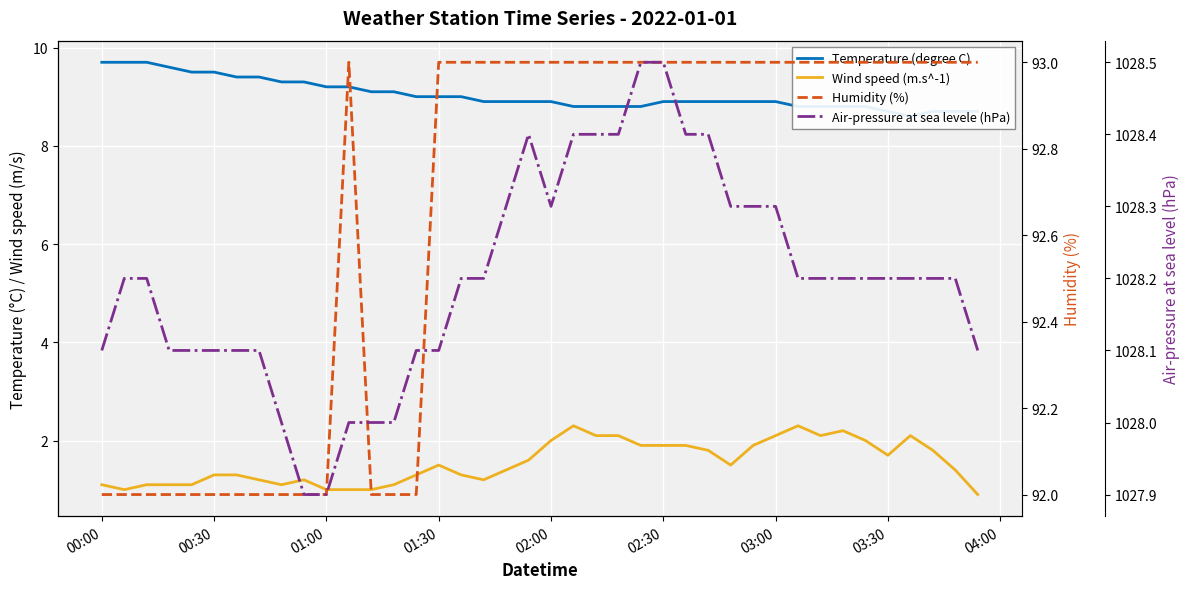

In Wind speed (m.s^-1), how many points are lower than both neighbors (excluding endpoints)?

6